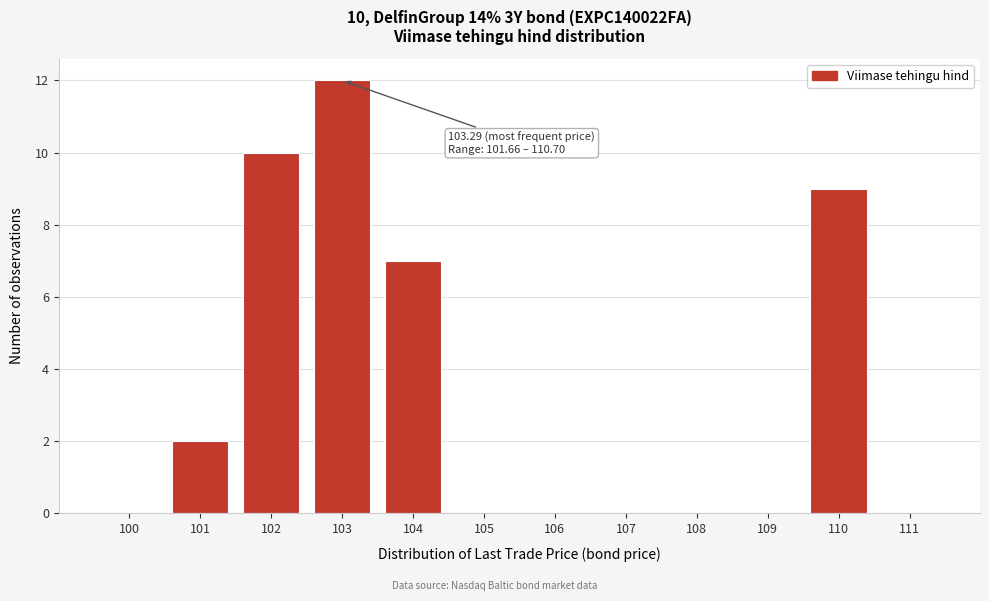

Reading left to right, transcribe all the data shown in this chart.

100=0	101=2	102=10	103=12	104=7	105=0	106=0	107=0	108=0	109=0	110=9	111=0